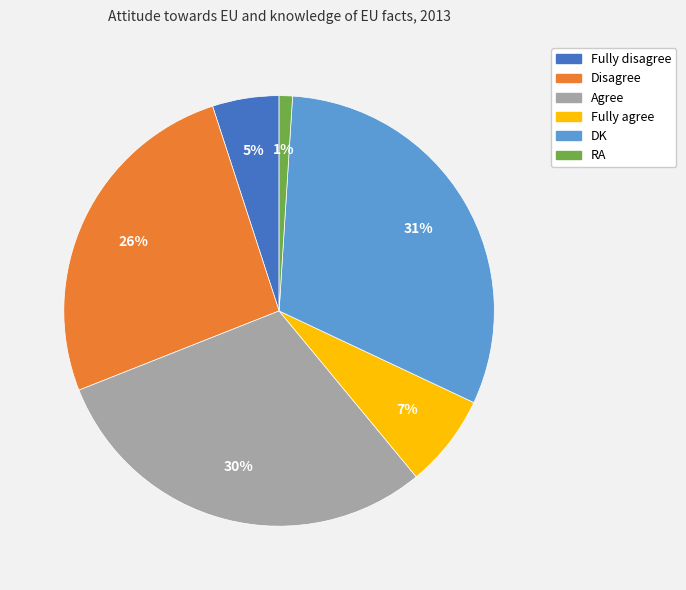

Do Fully disagree and Agree together represent more than half of the pie?

No